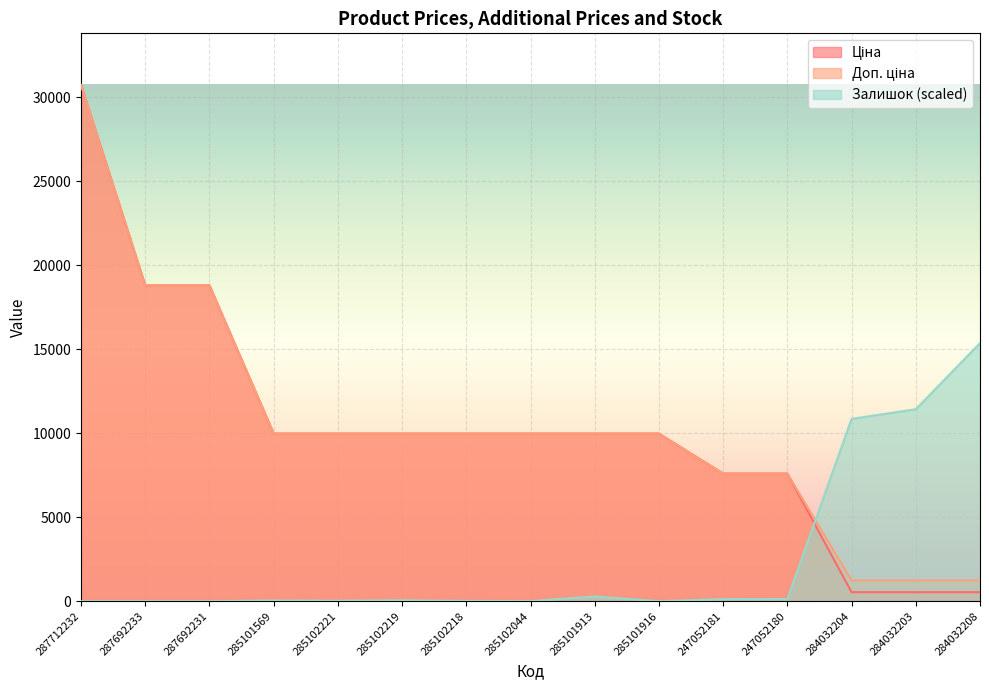

What is the difference between the Ціна values at 285102218 and 284032208?

9436.0